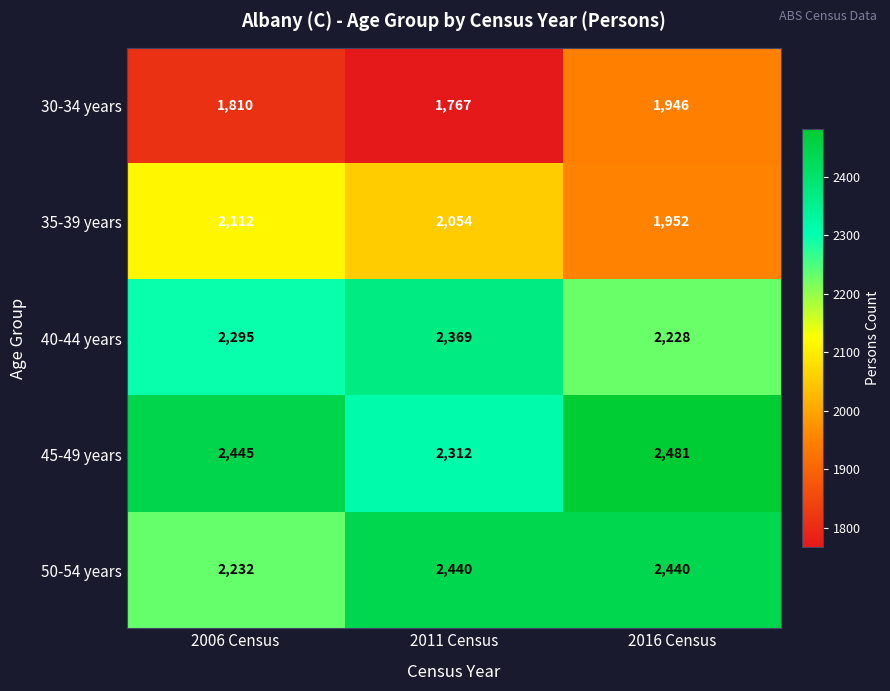

What is the sum of the 50-54 years values at 2006 Census and 2011 Census?

4672